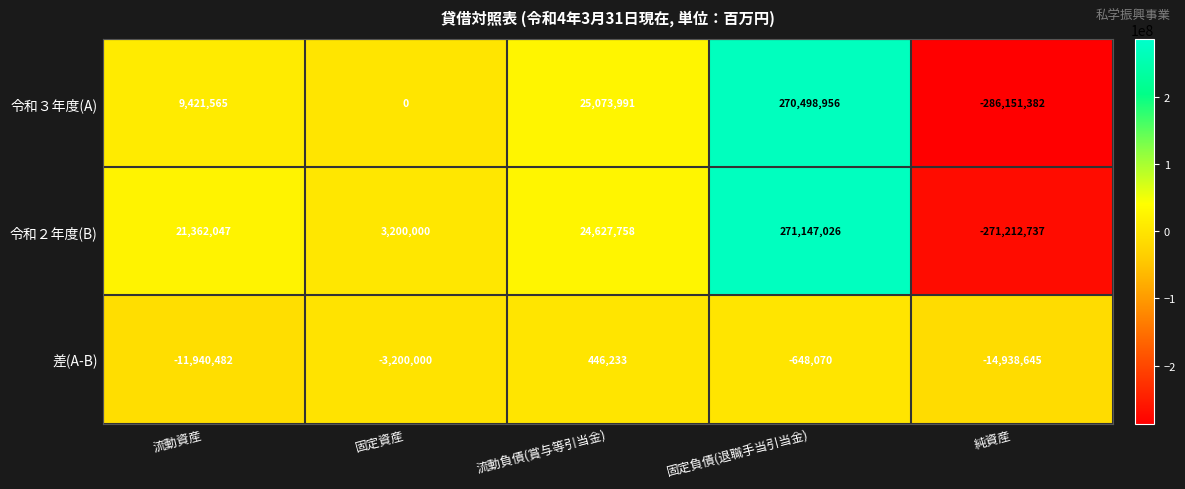

What is the sum of the 差(A-B) values at 流動負債(賞与等引当金) and 固定負債(退職手当引当金)?

-201837